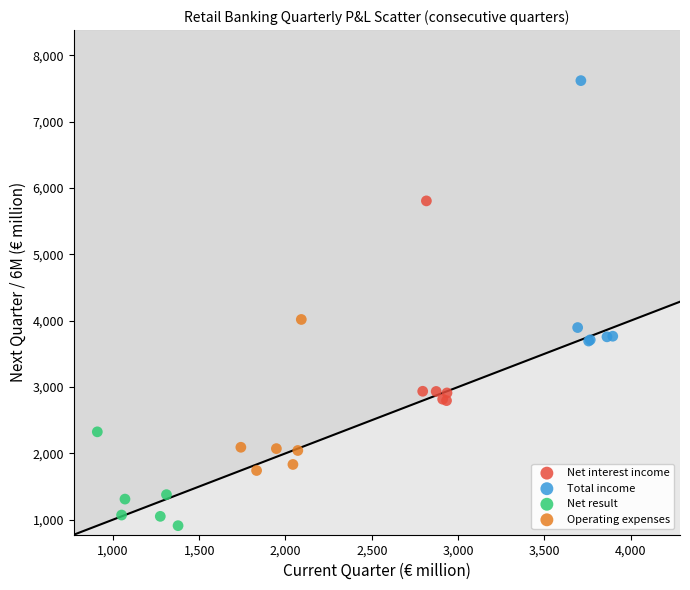

Which series contains the lowest Y value?

Net result